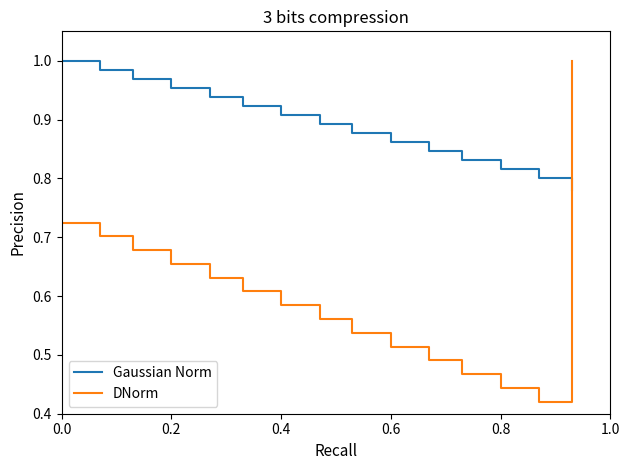

List the series in order of their overall mean, lowest first.

DNorm, Gaussian Norm